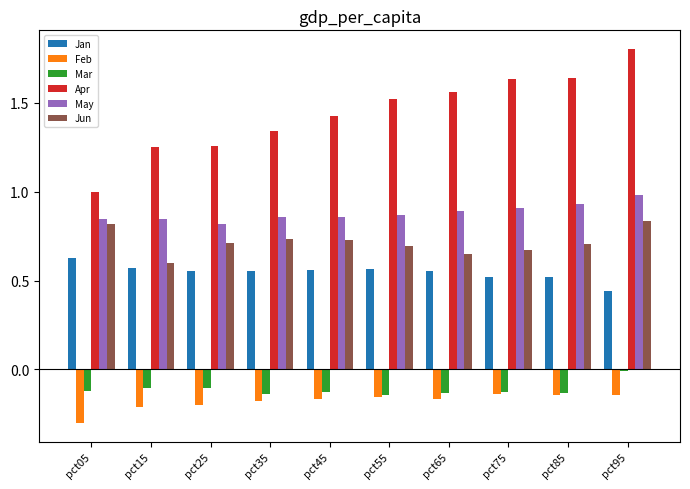

What is the average value of the Jan series?

0.5